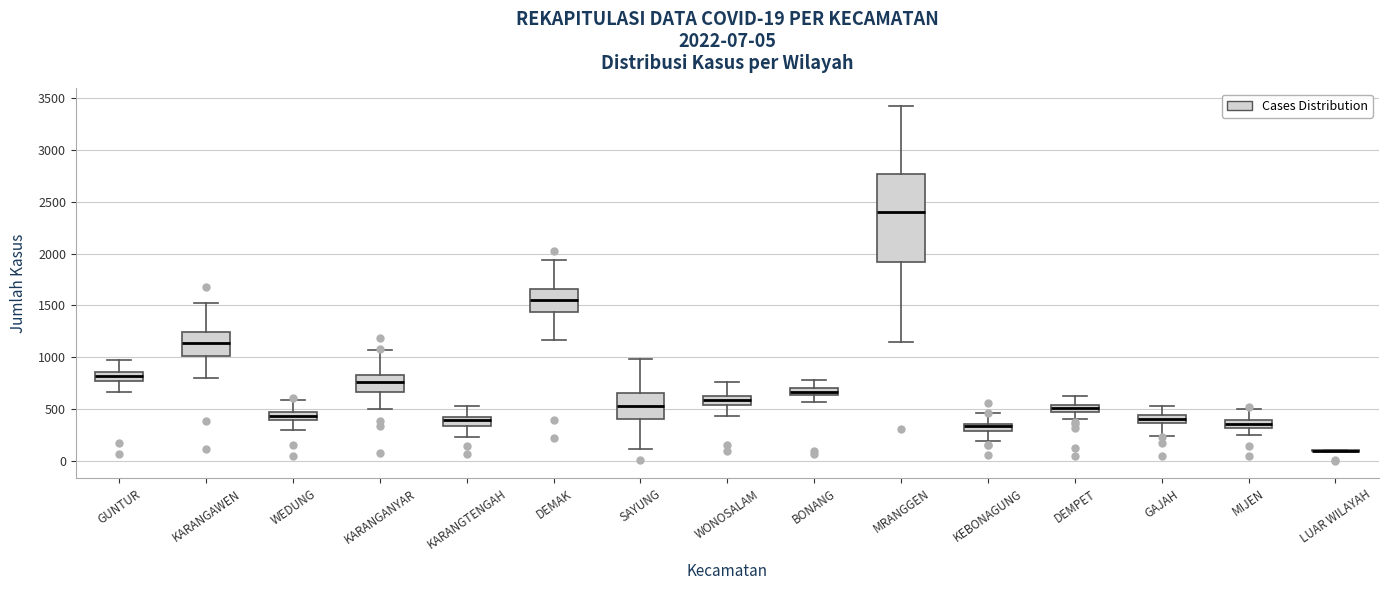

Which box is the tallest, from its lower edge to its upper edge?

MRANGGEN